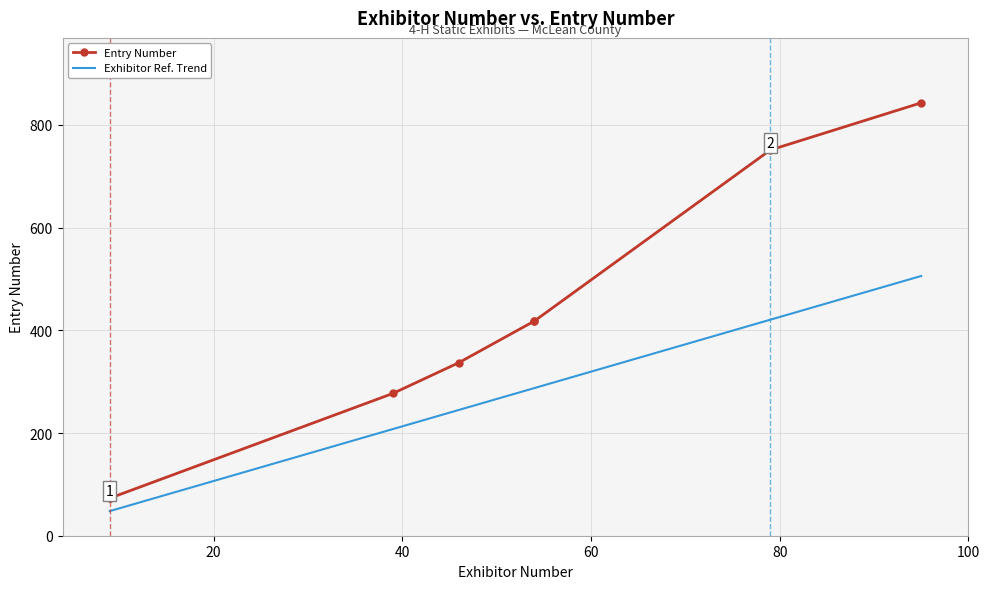

True or false: Exhibitor Ref. Trend and Entry Number intersect in this chart.

False